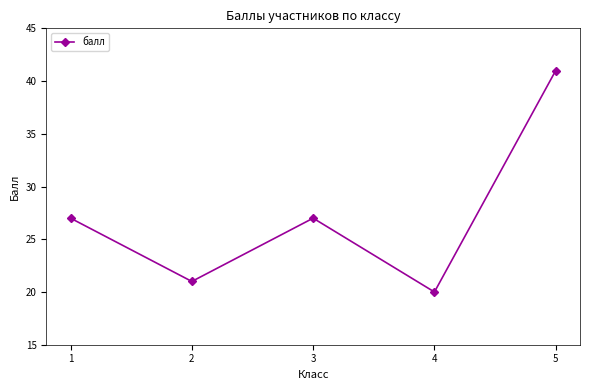

True or false: the data shows 28 at 4.

False